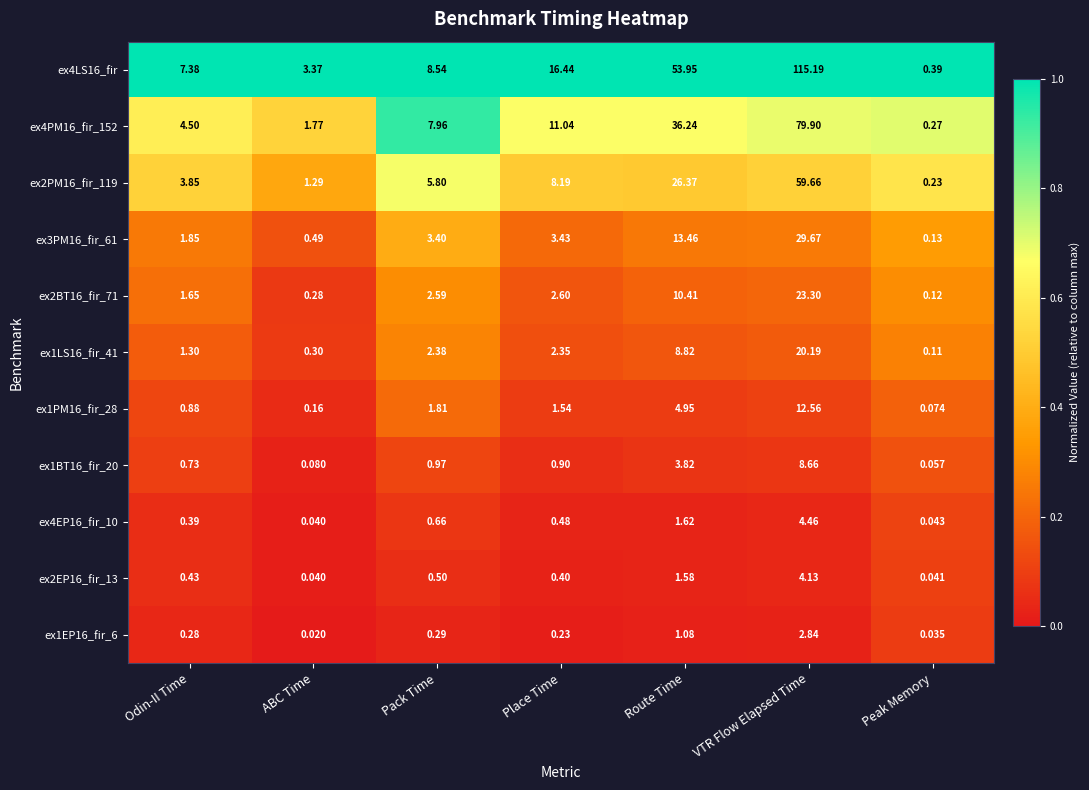

List the labels in order of ex2EP16_fir_13 value, smallest first.

ABC Time, Peak Memory, Place Time, Odin-II Time, Pack Time, Route Time, VTR Flow Elapsed Time